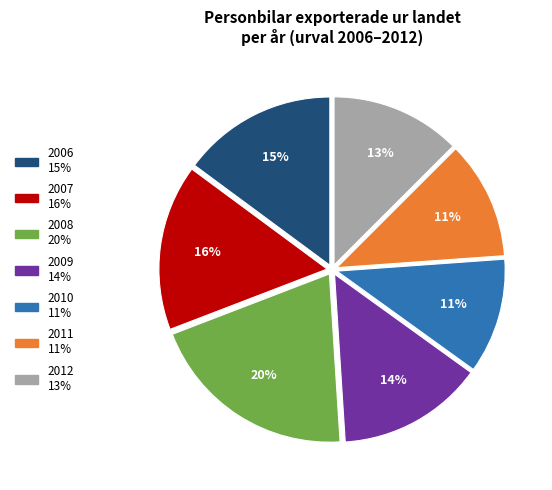

Which category has the biggest portion of the pie?

2008